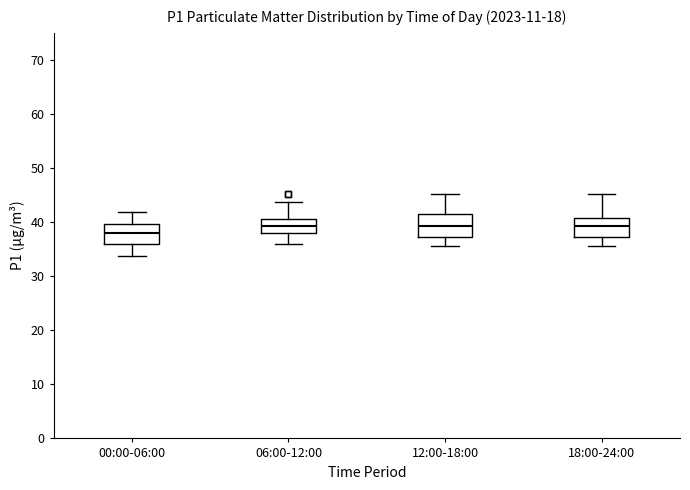

Reading left to right, read every box against the y-axis: the position of its median line, the range the box covers, and the ends of its whiskers. The values are not printed on the chart, so give them approximately, as read against the axis.

00:00-06:00: median 38, box 36 to 40, whiskers 34 to 42
06:00-12:00: median 39, box 38 to 41, whiskers 36 to 44
12:00-18:00: median 39, box 37 to 42, whiskers 36 to 45
18:00-24:00: median 39, box 37 to 41, whiskers 36 to 45